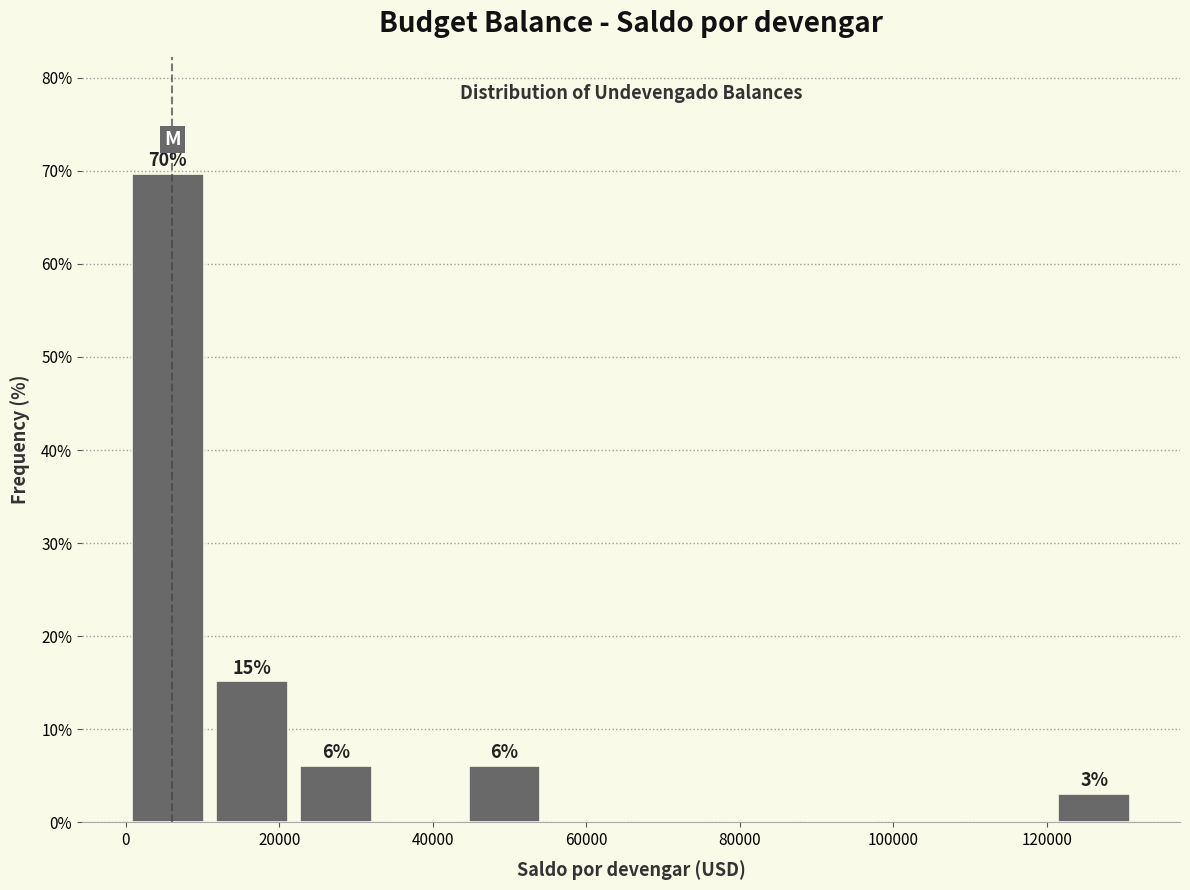

Over which range of the x-axis is the bar tallest?

0 to 10000